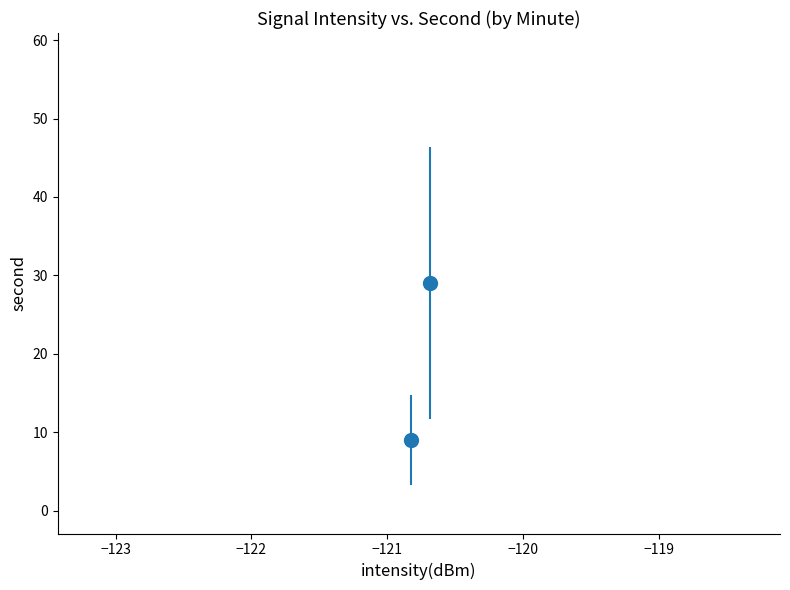

What is the range of Y values (max minus min)?

58